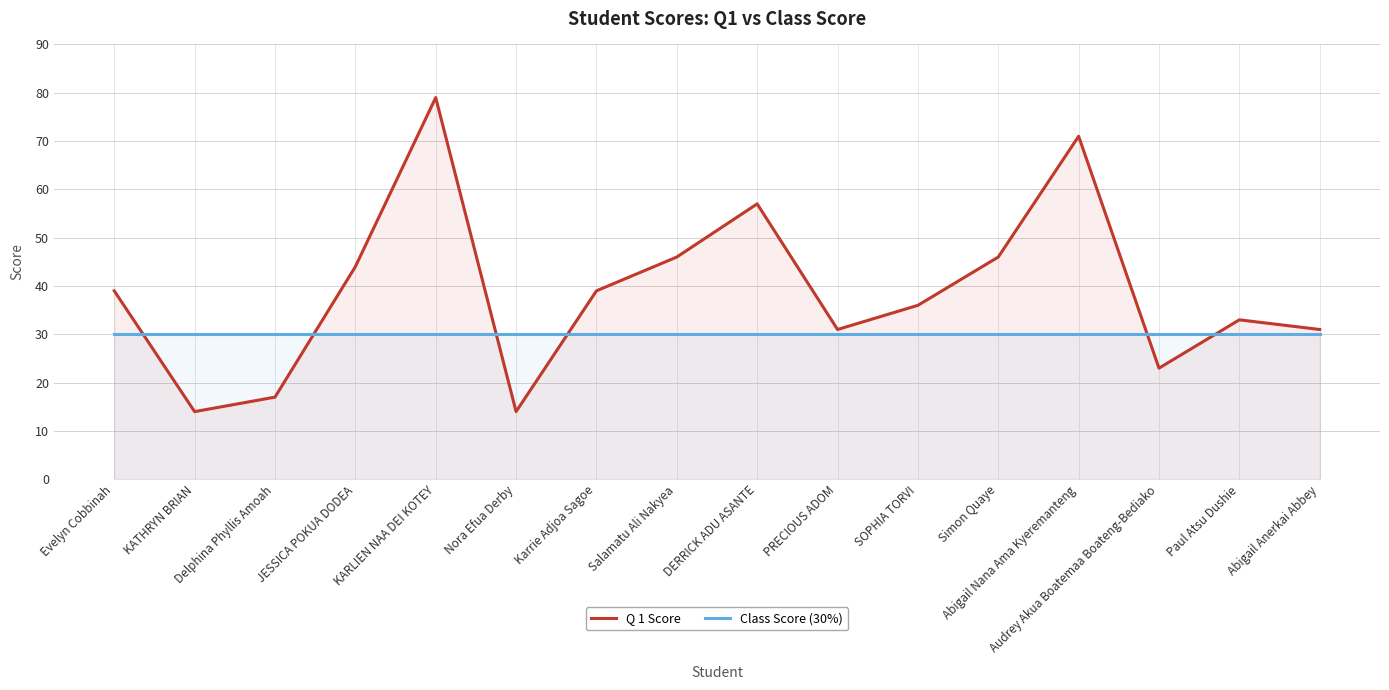

Rank the series by their maximum value, from lowest to highest.

Class Score (30%), Q 1 Score